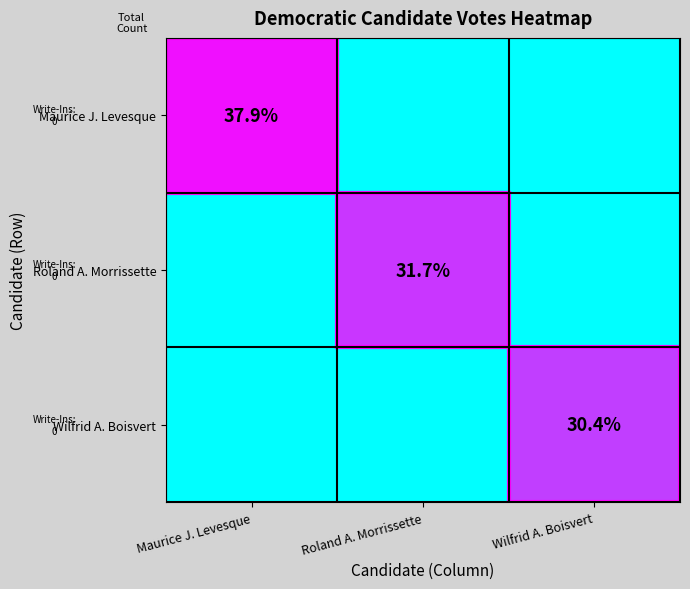

The Maurice J. Levesque series shows 62.4 at Maurice J. Levesque. True or false?

False